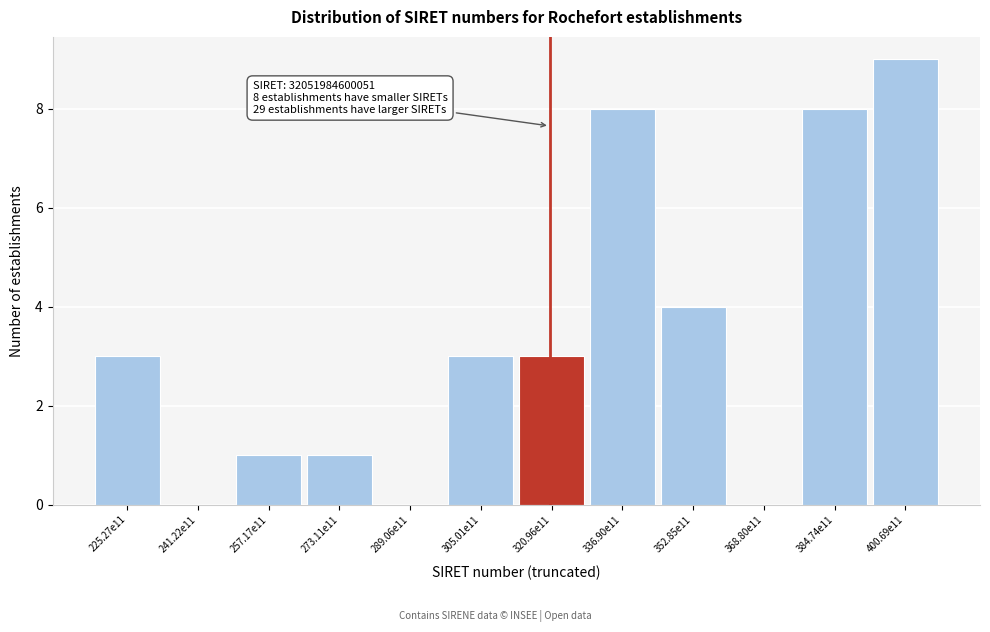

Reading right to left, extract all data points from this chart.

400.69e11=9	384.74e11=8	368.80e11=0	352.85e11=4	336.90e11=8	320.96e11=3	305.01e11=3	289.06e11=0	273.11e11=1	257.17e11=1	241.22e11=0	225.27e11=3